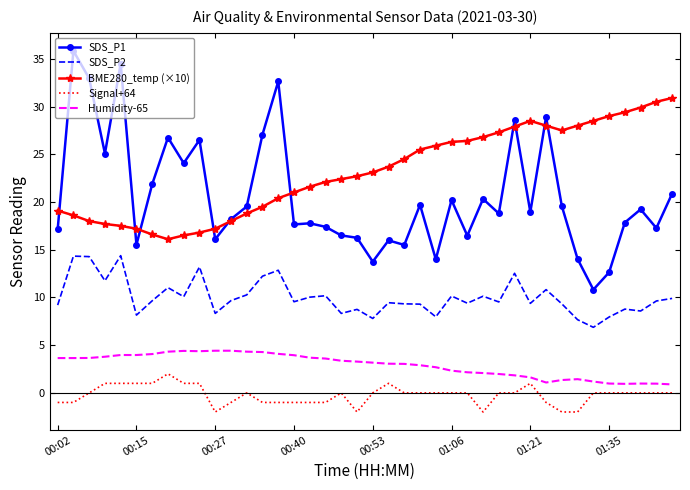

True or false: SDS_P2 and Signal+64 intersect in this chart.

False